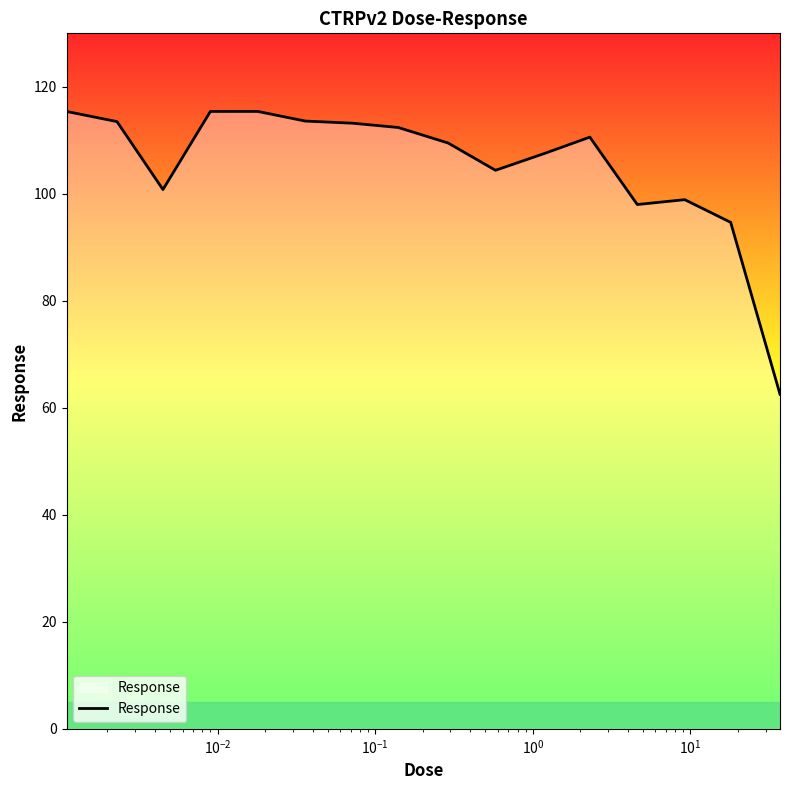

What is the minimum value shown in the chart?

62.5